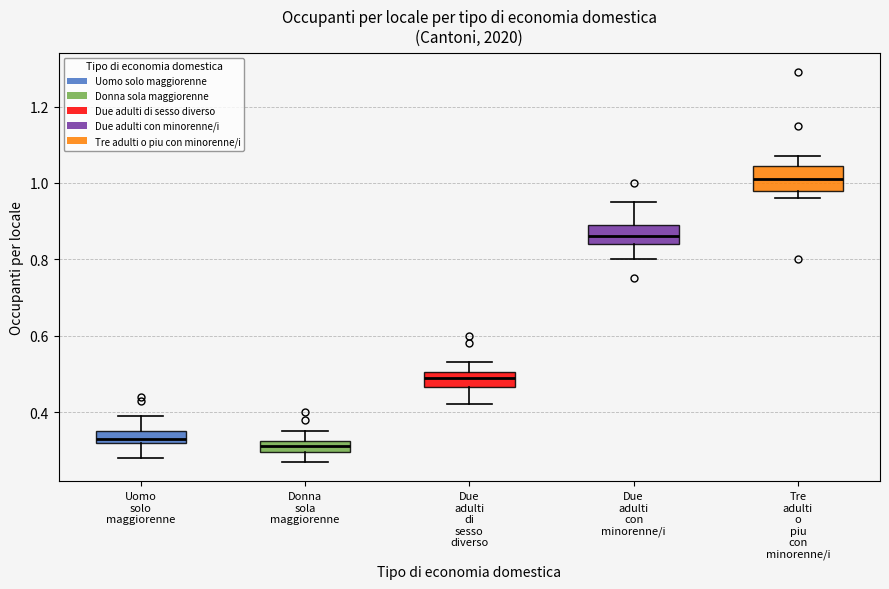

Where does the median line of the box for Tre adulti o piu con minorenne/i sit on the y-axis? The values are not printed on the chart, so give them approximately, as read against the axis.

1.02